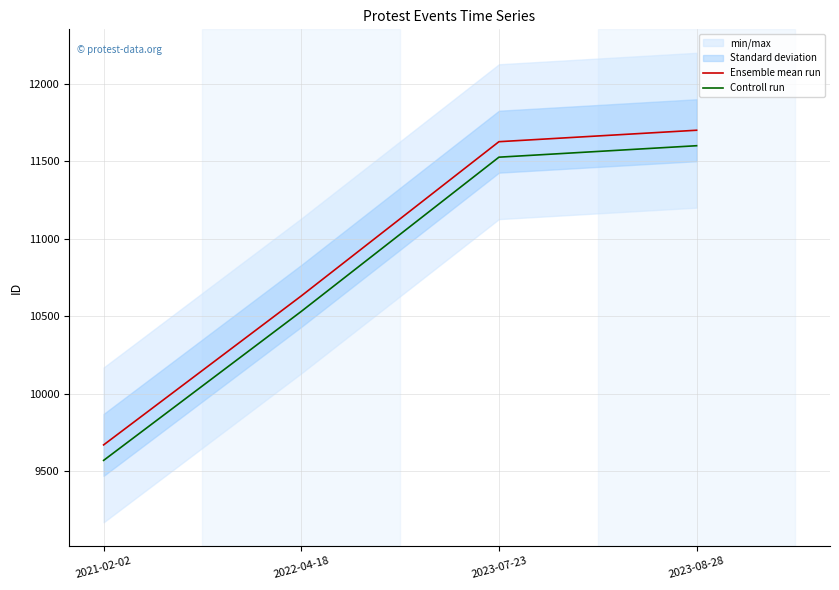

What is the sum of the Ensemble mean run values at 2022-04-18 and 2021-02-02?

20300